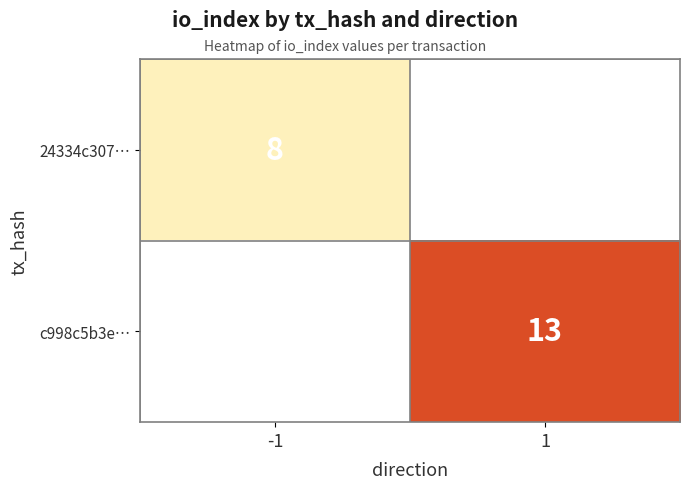

The 24334c307… series shows 14 at -1. True or false?

False